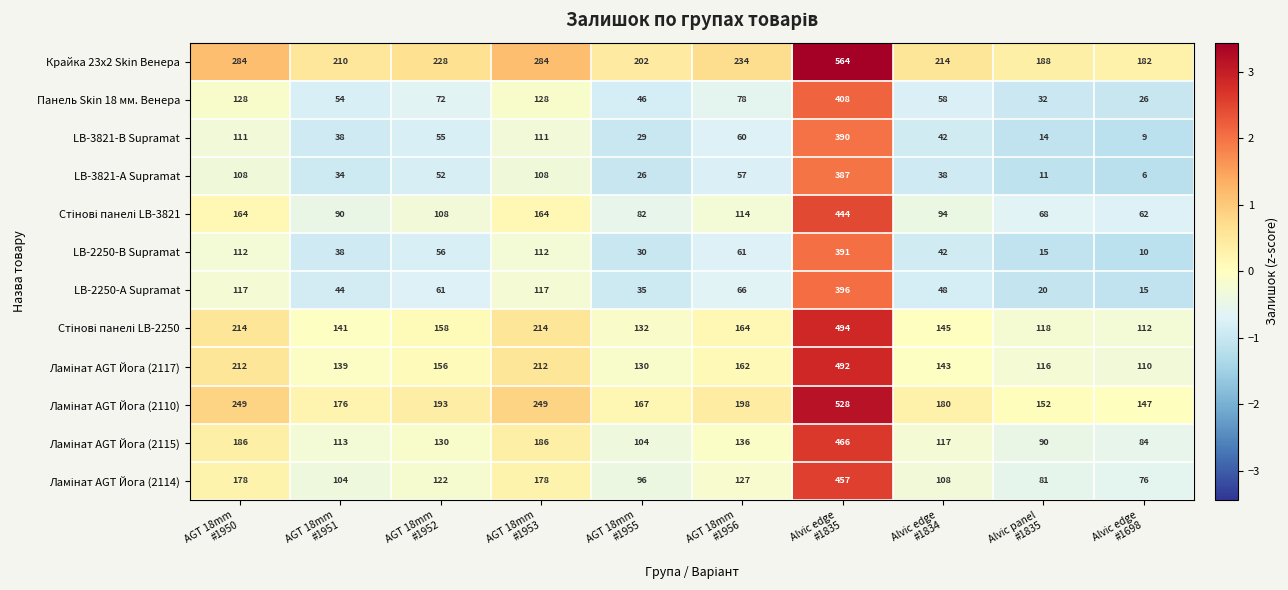

What is the greatest value displayed?

564